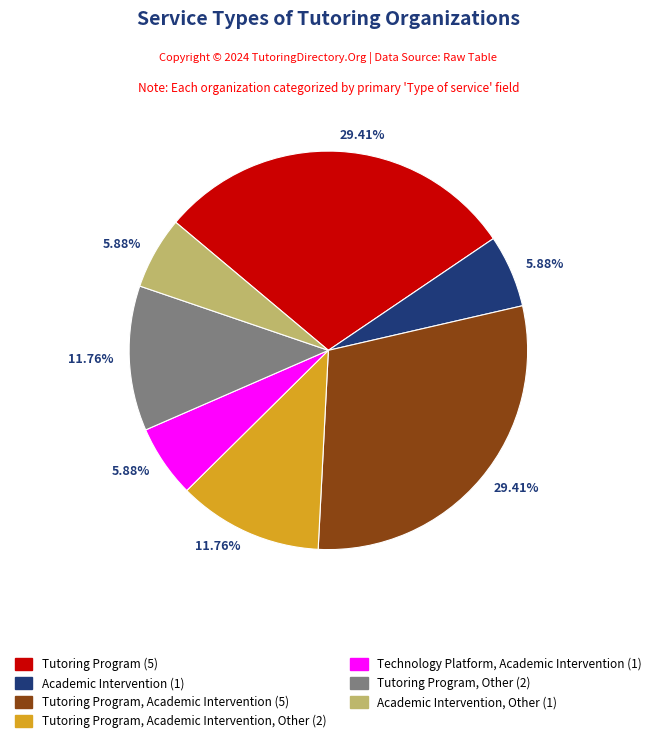

Does any single category account for the majority?

No